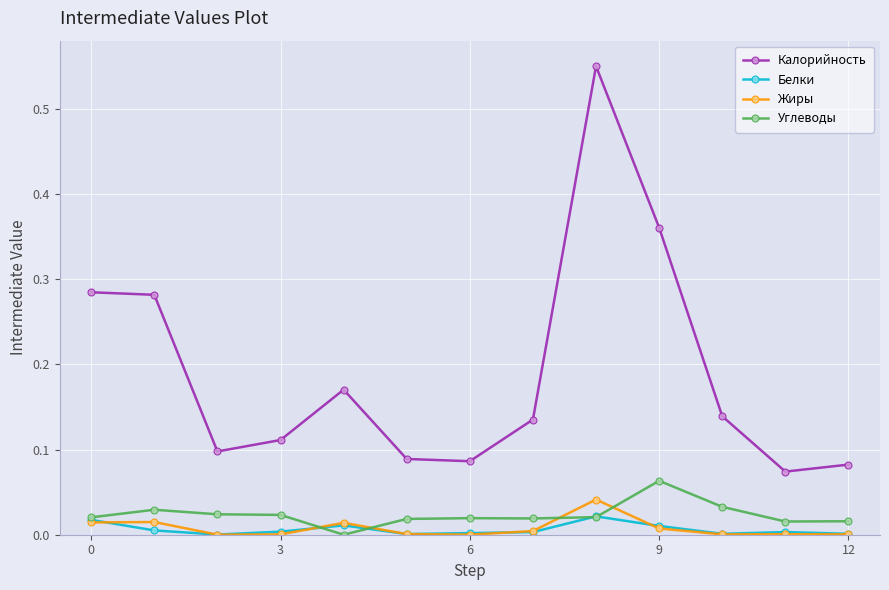

At how many categories does at least one series exceed 0?

13